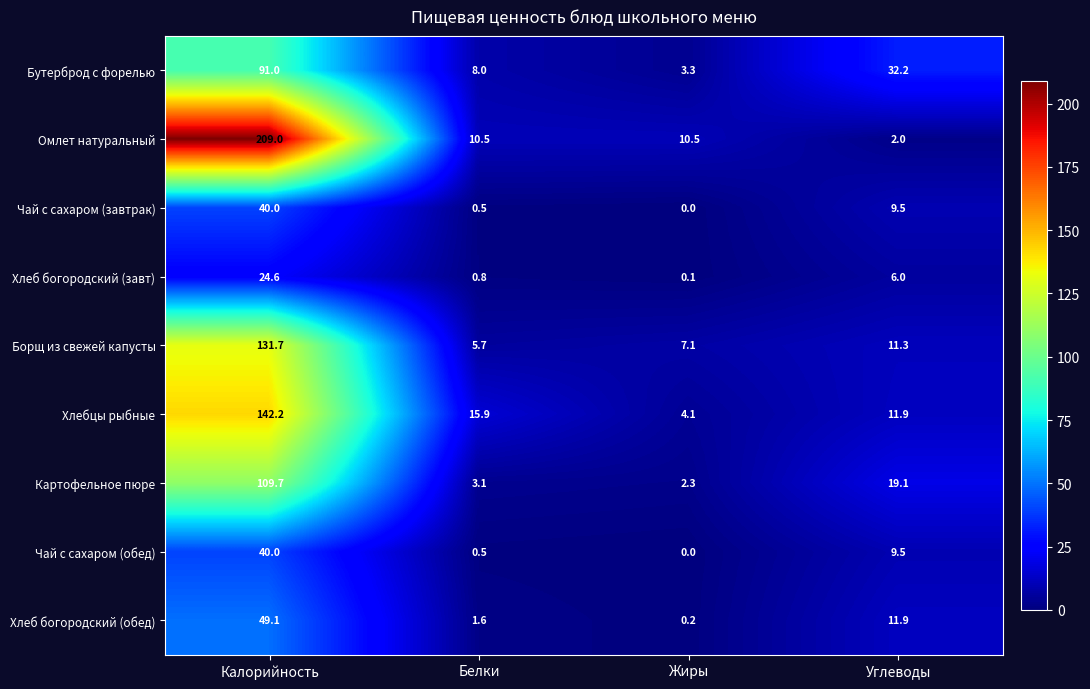

At which label is Чай с сахаром (обед) closest to 20?

Углеводы